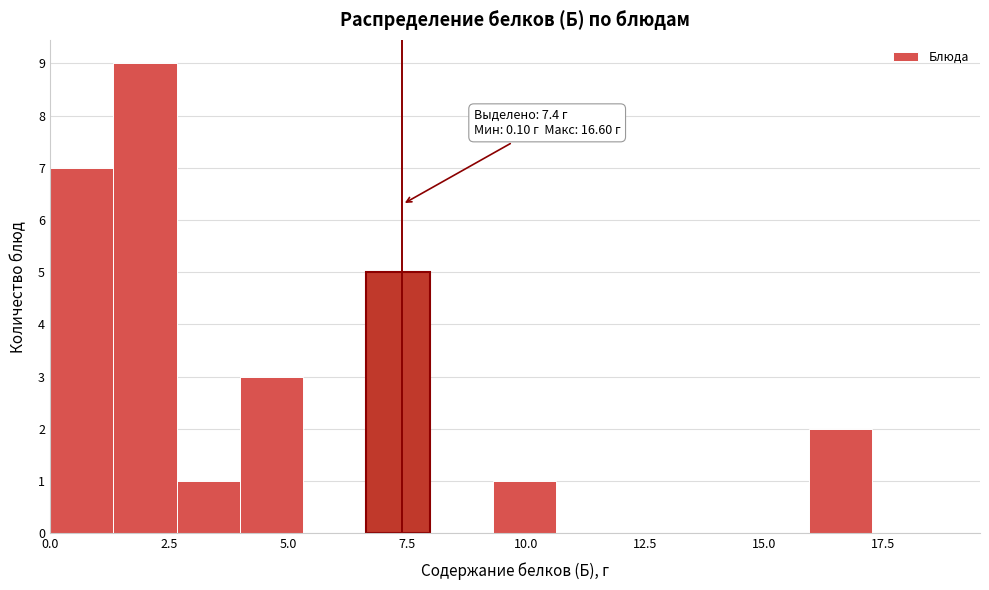

Around what value on the x-axis is the tallest bar? Give the approximate position of its centre, as read against the axis.

2.0